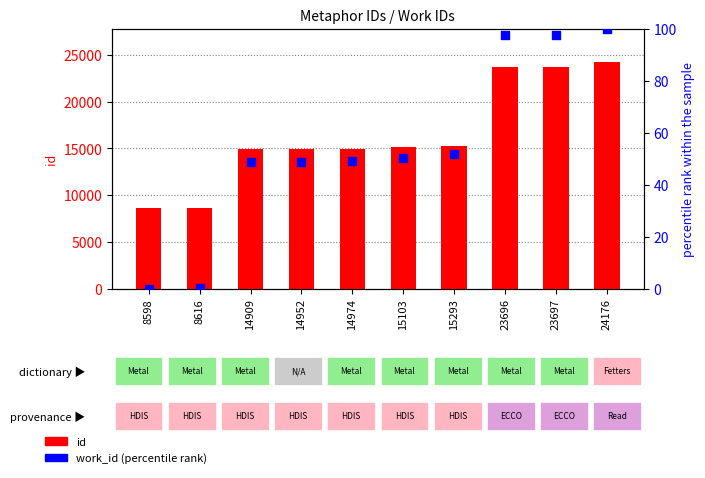

What is the total value across all series at 15103?

15153.1